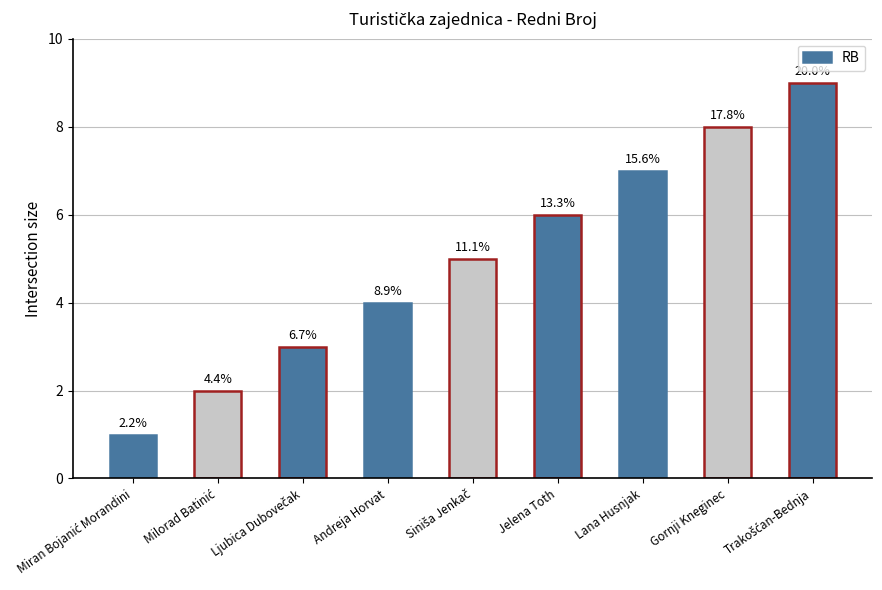

Are the bars horizontal?

No